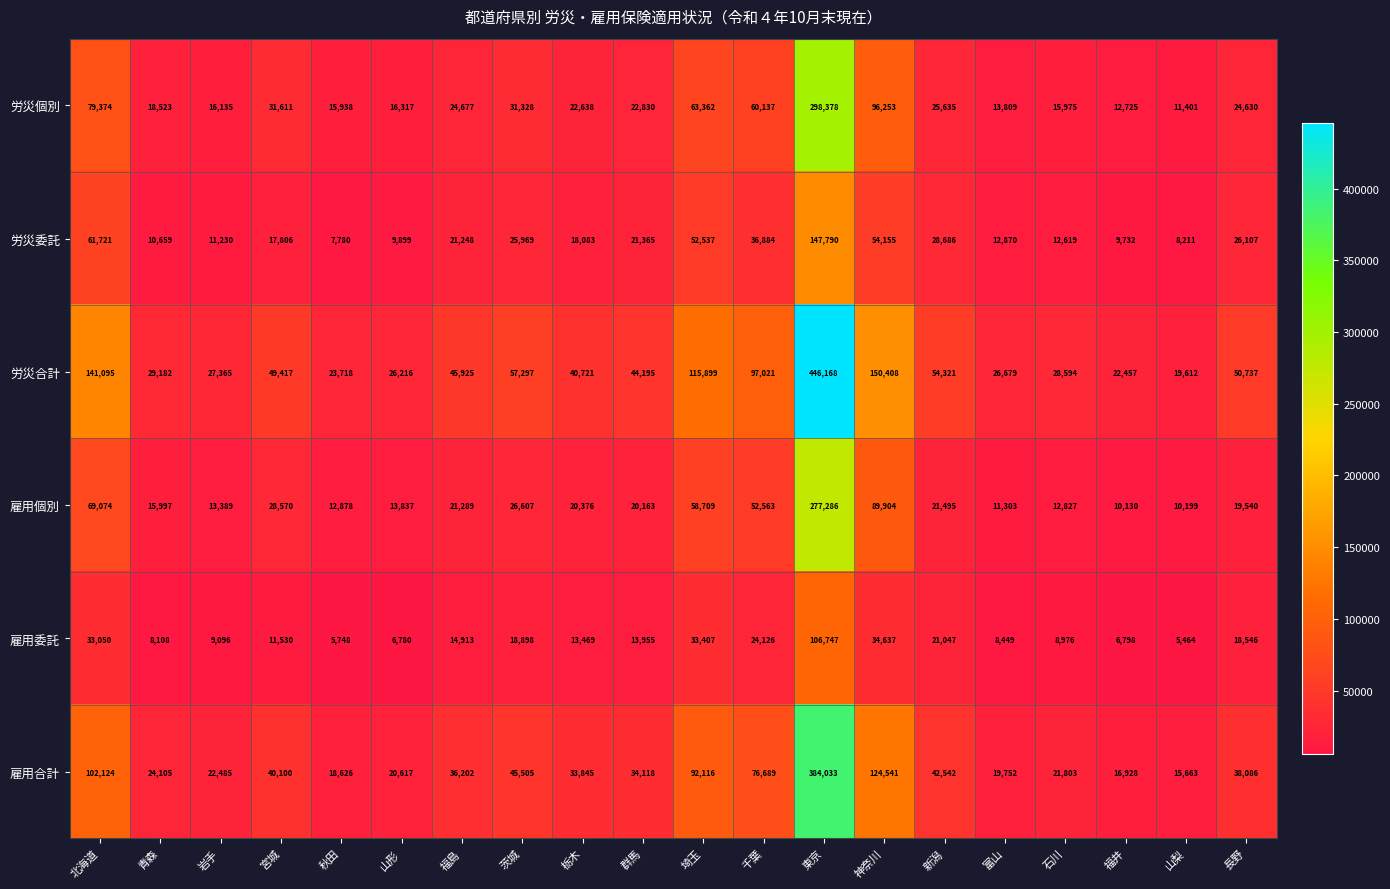

What is the difference between the maximum and minimum values in the 労災委託 series?

140010